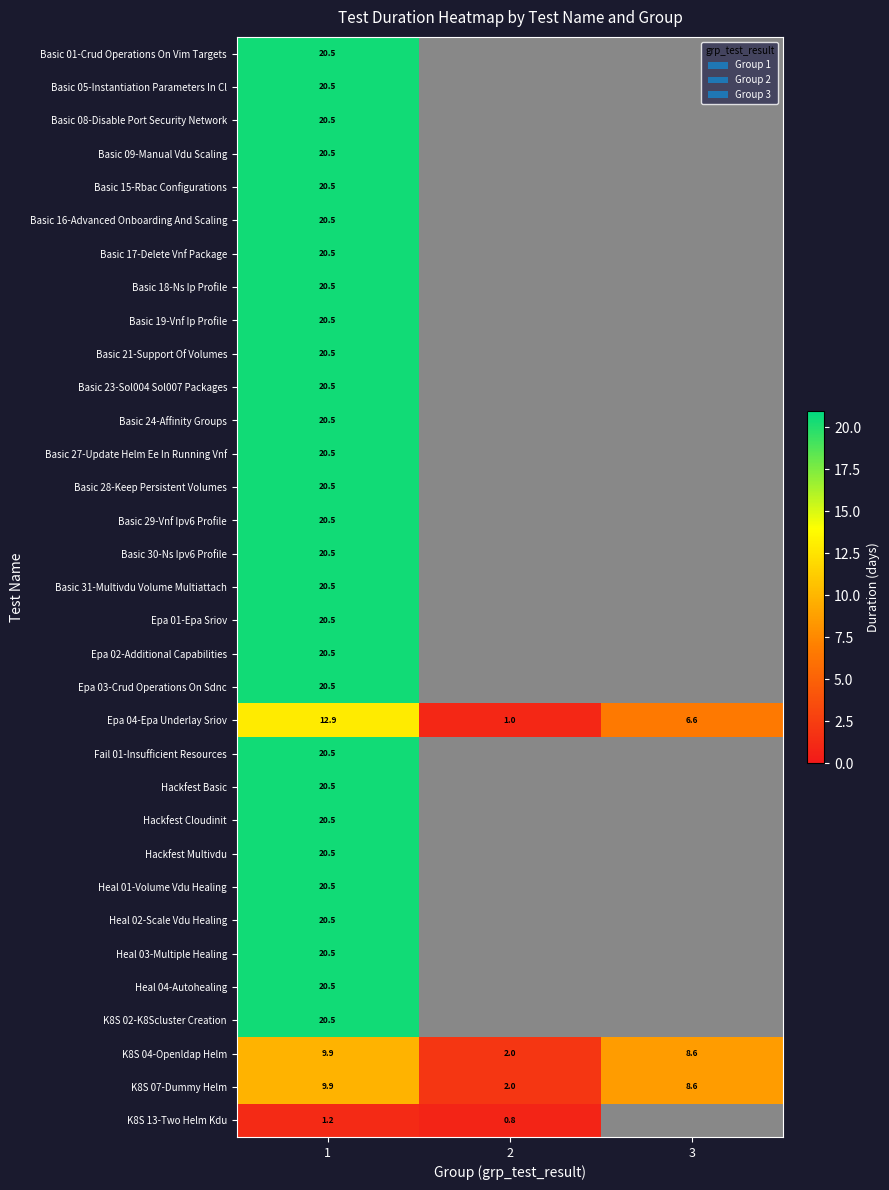

At which label does Hackfest Multivdu reach its minimum?

1